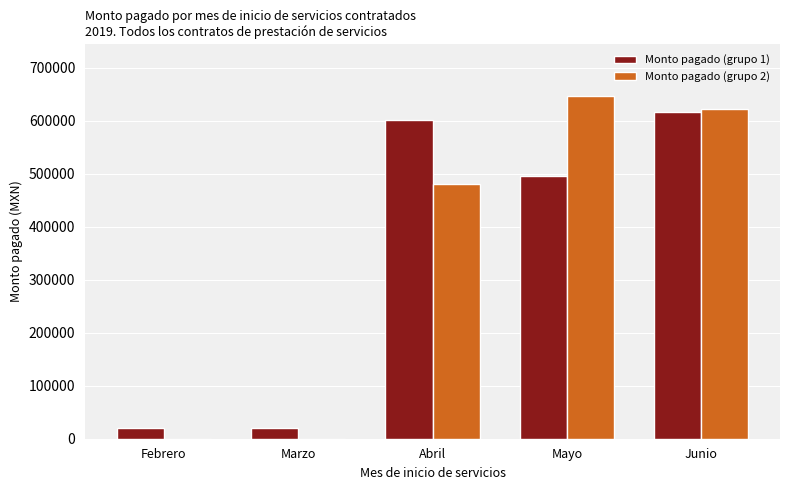

True or false: Monto pagado (grupo 1) has a value of 20000.0 at Marzo.

True